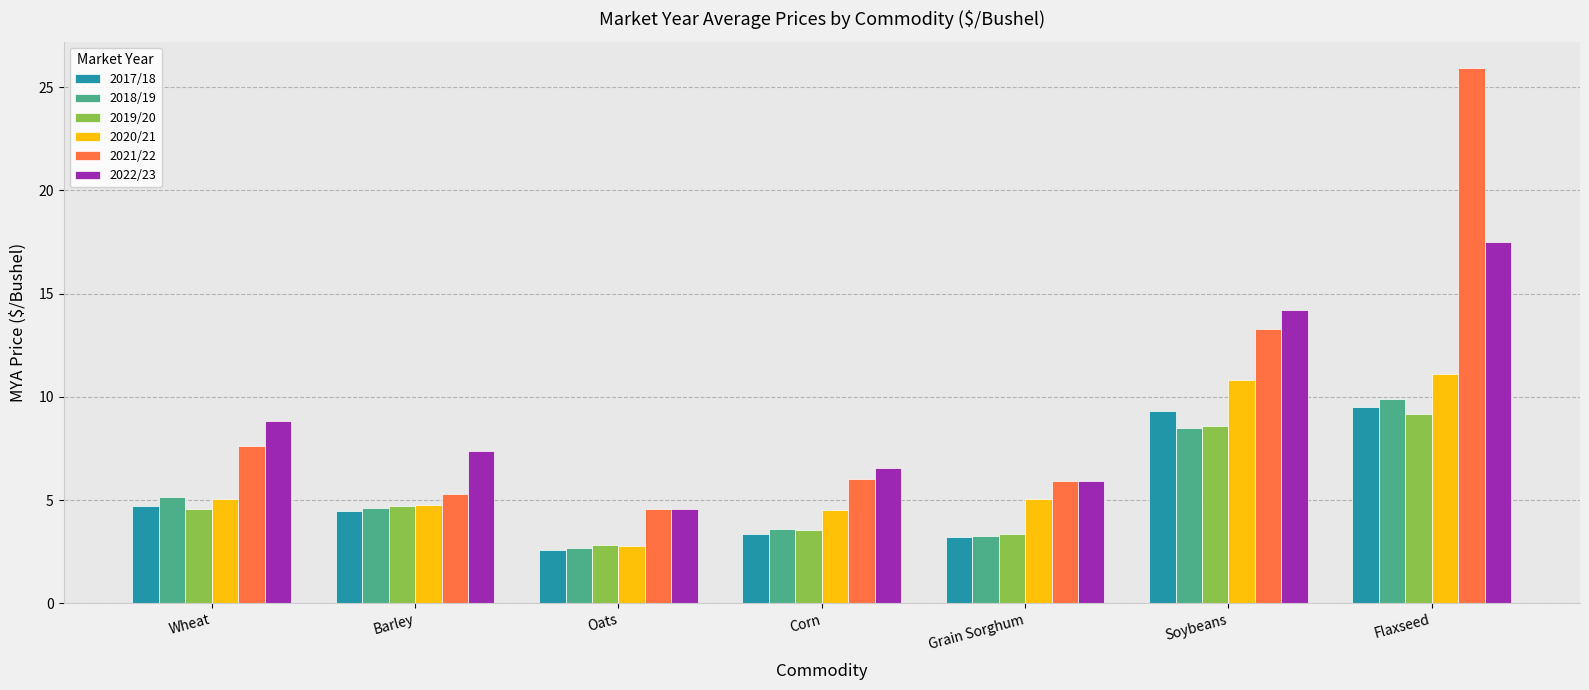

What is the value of the 2019/20 bar at the 3rd from the left?

2.8